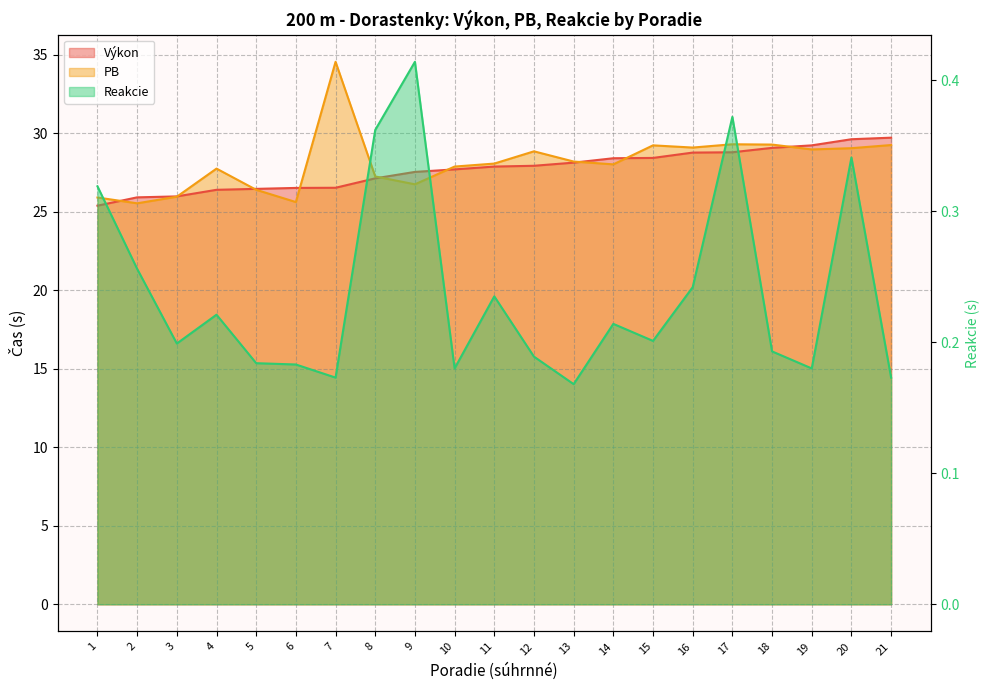

How many lines are shown in the chart?

3